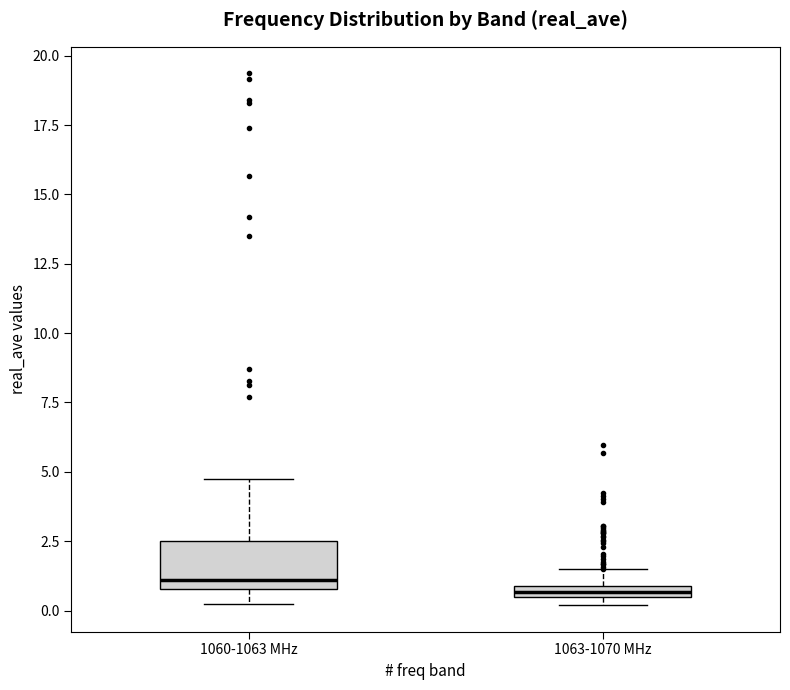

Comparing the boxes themselves (not the whiskers), which one is the tallest?

1060-1063 MHz